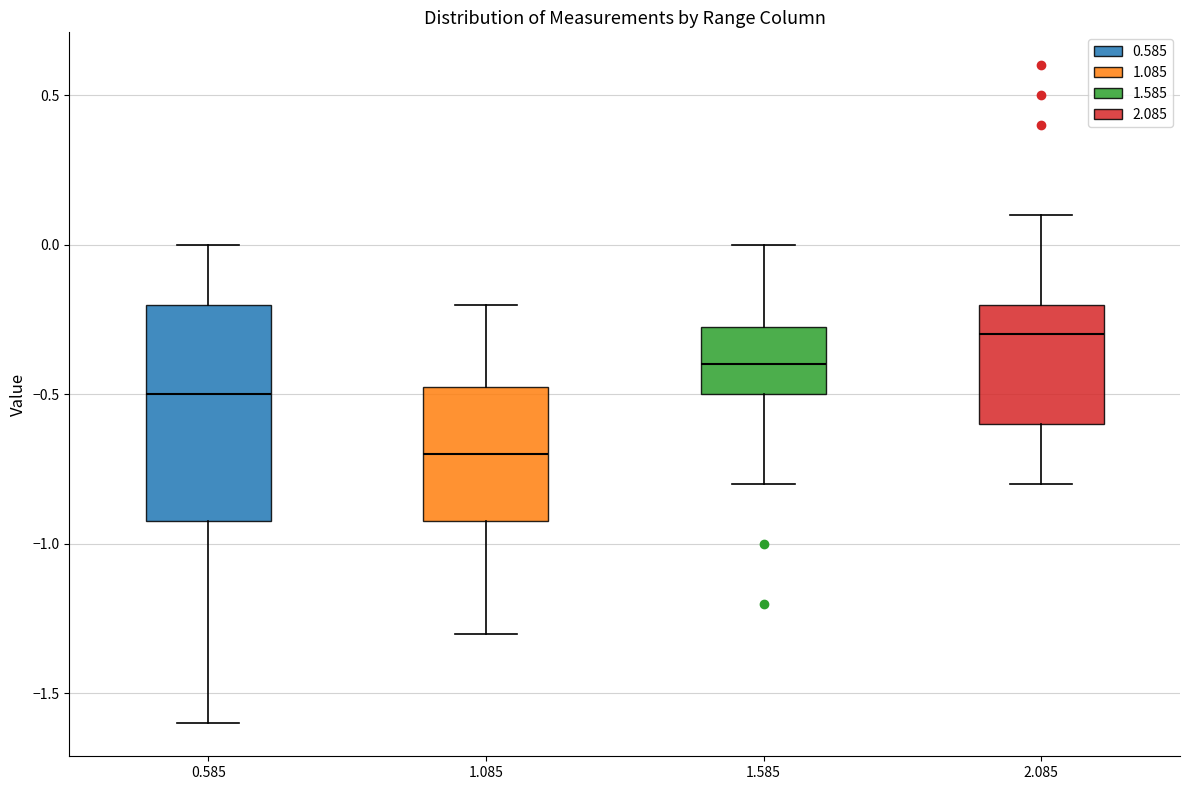

Where is the upper edge of the box at x = 2.085 on the y-axis? The values are not printed on the chart, so give them approximately, as read against the axis.

-0.20